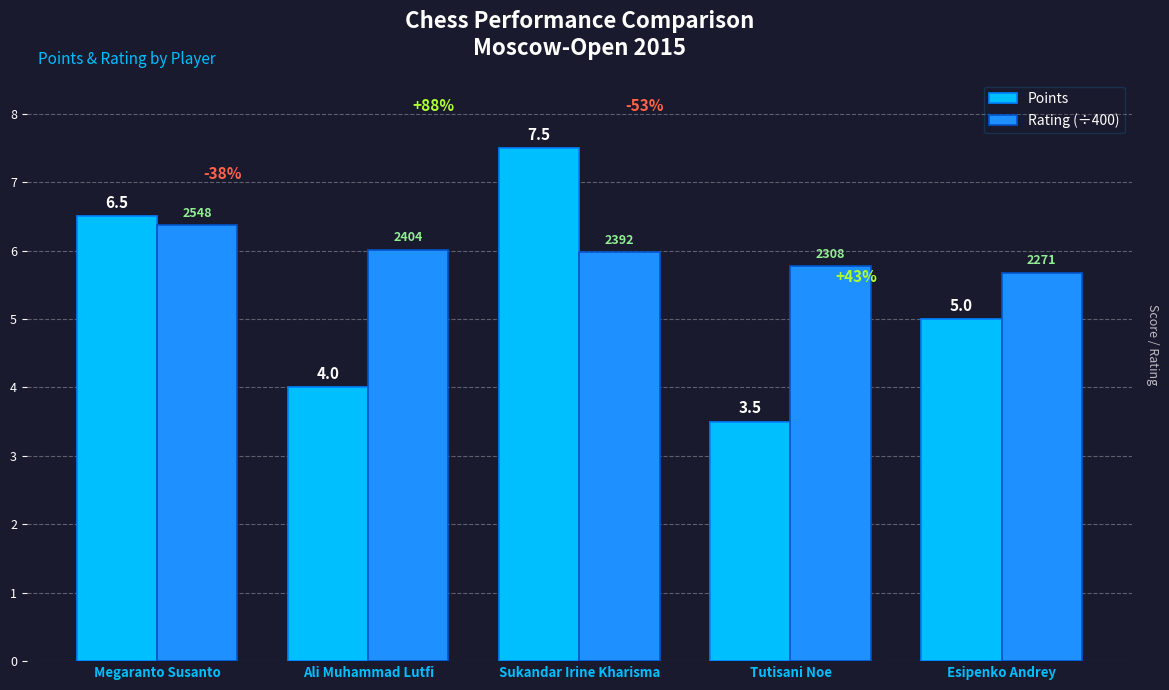

Between Megaranto Susanto and Sukandar Irine Kharisma, which series saw the biggest shift?

Points